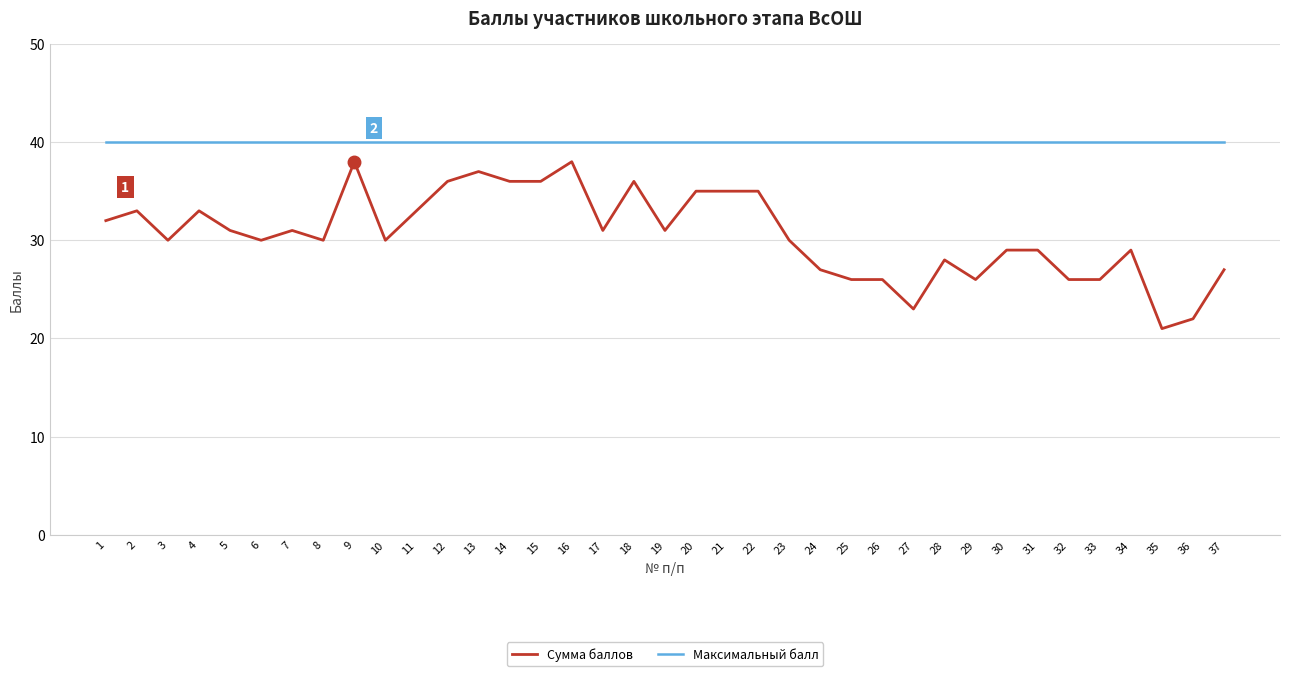

Read the Сумма баллов value at 13, to the nearest 5.

35